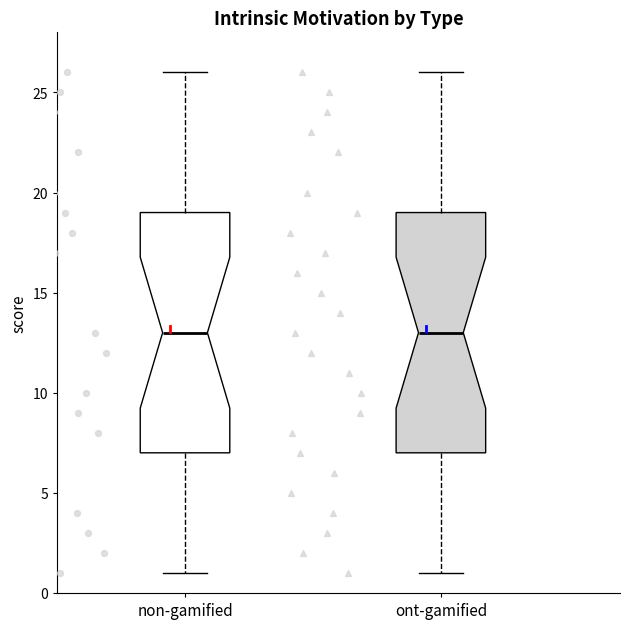

Where does the upper whisker of the box for non-gamified end on the y-axis? The values are not printed on the chart, so give them approximately, as read against the axis.

26